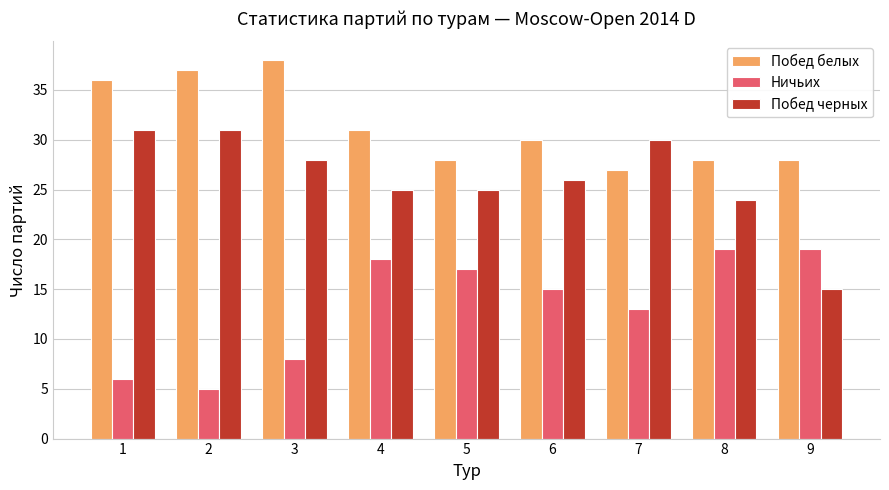

True or false: Побед черных has a value of 36 at 8.

False